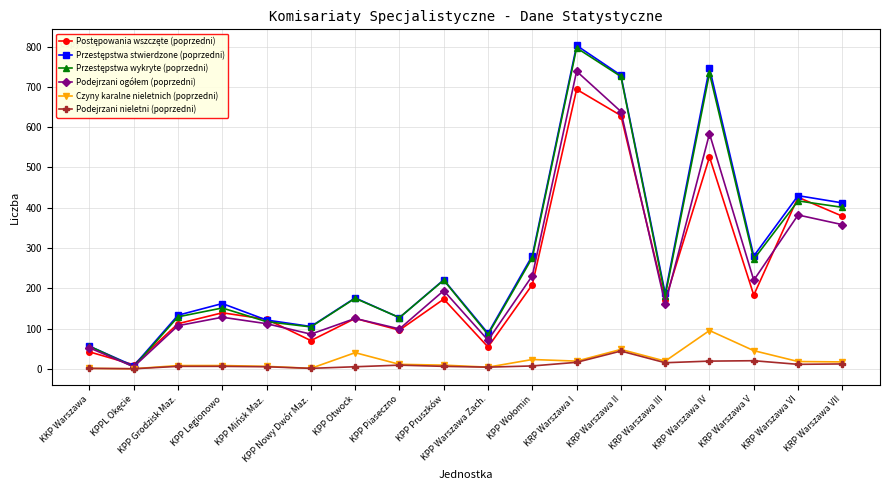

What position from the right is KRP Warszawa V?

3